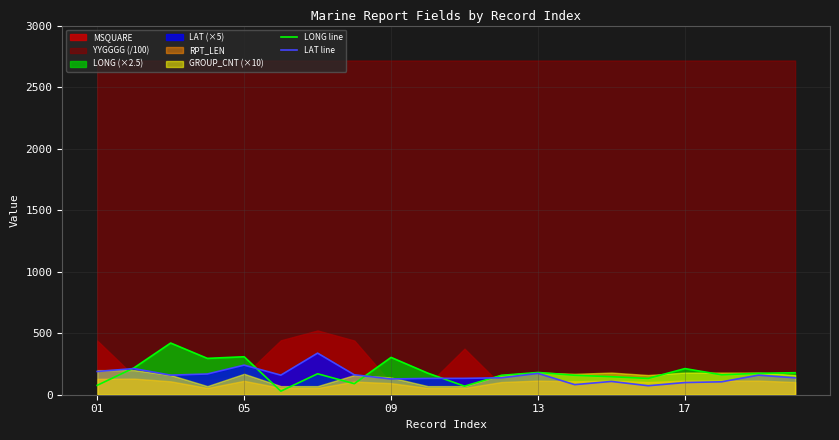

How many lines are shown in the chart?

2